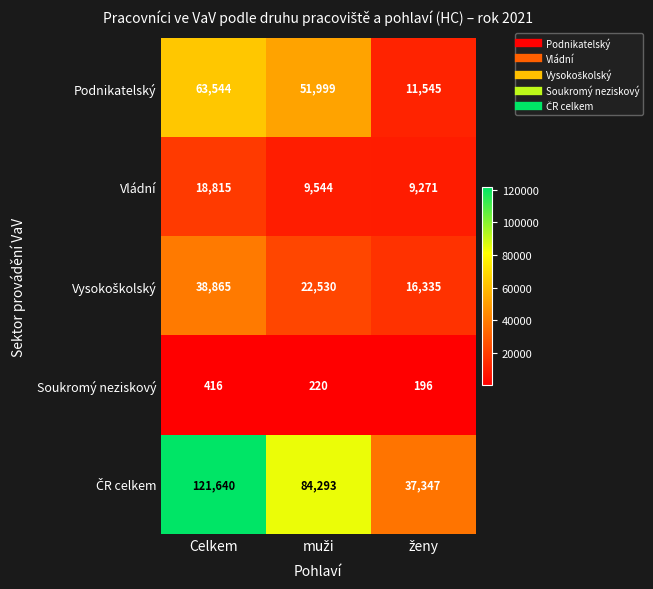

What is the smallest value displayed?

196